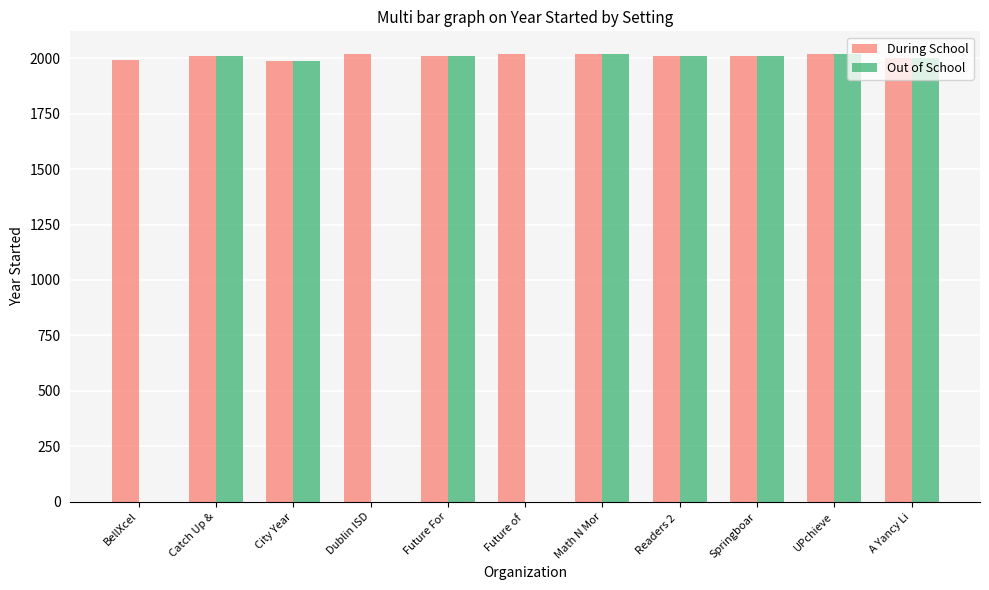

Is the value of During School at City Year greater than the value of Out of School at Dublin ISD?

Yes